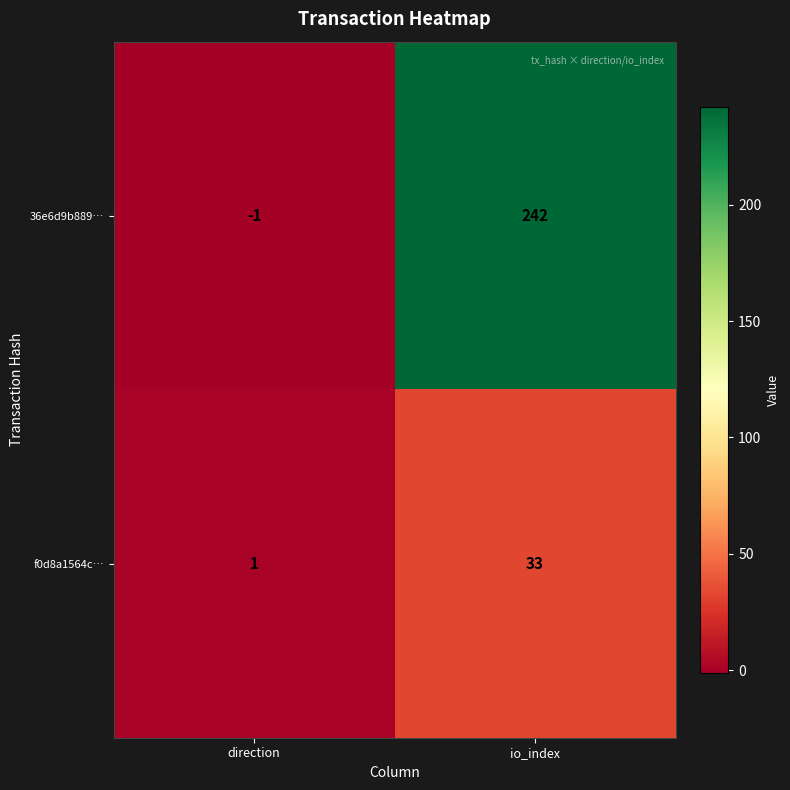

How many data points does each series have?

2